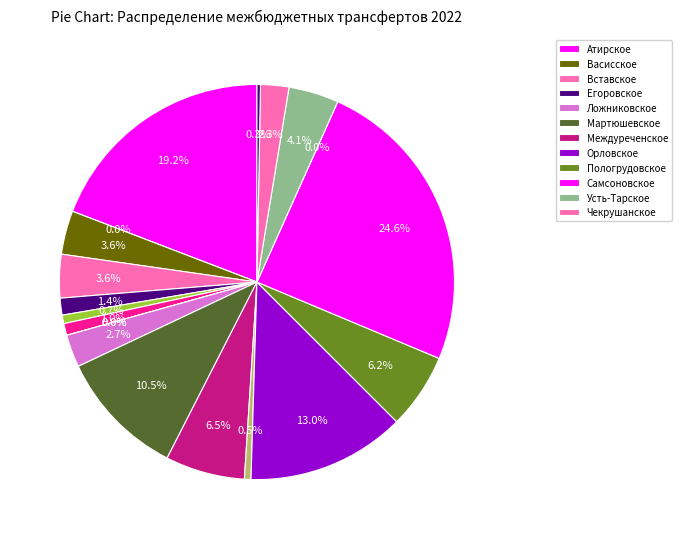

To the nearest percent, what is the average slice percentage?

5%